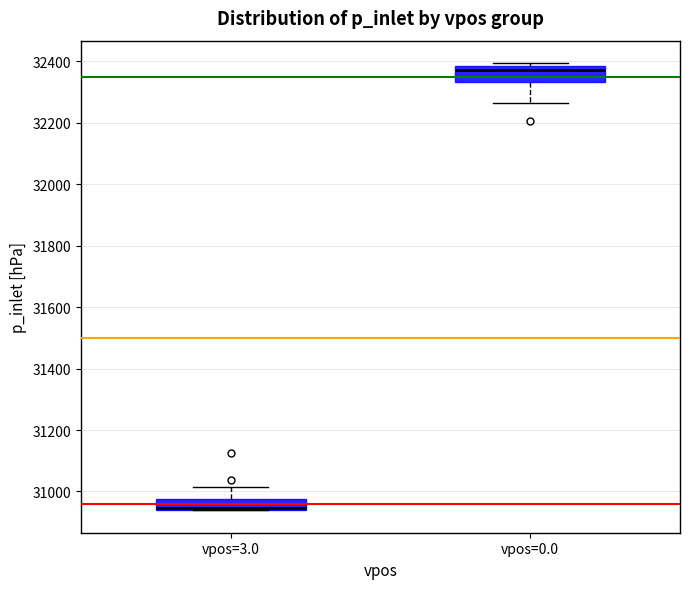

Reading left to right, transcribe this box plot: for each box, give where its median line is, the range the box spans, and where its two whiskers end, as read against the y-axis. The values are not printed on the chart, so give them approximately, as read against the axis.

vpos=3.0: median 30940 (just above the box's lower edge), box 30940 to 30980, whiskers 30940 to 31020
vpos=0.0: median 32380 (just below the box's upper edge), box 32340 to 32380, whiskers 32260 to 32400